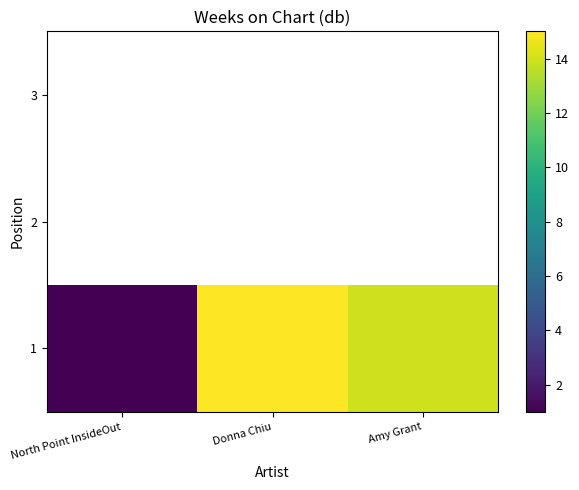

List the labels in order of 1 value, largest first.

Donna Chiu, Amy Grant, North Point InsideOut